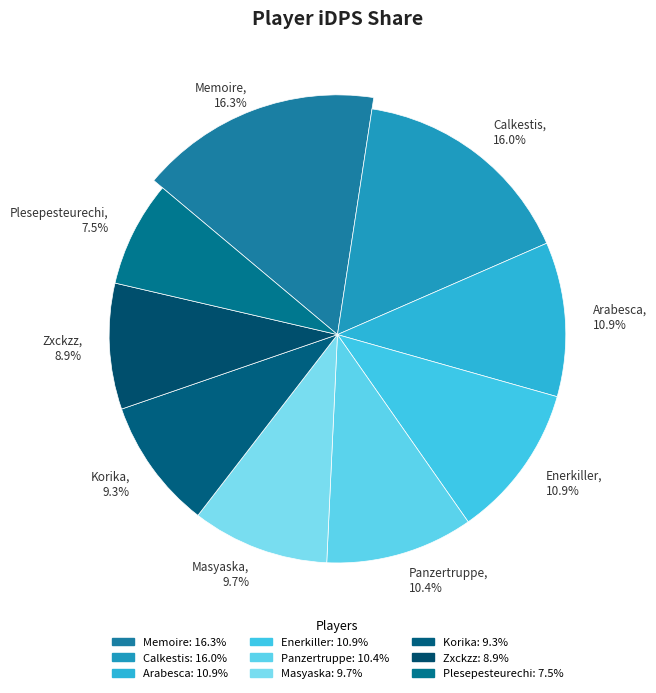

Combined, do Korika and Calkestis account for over 50%?

No